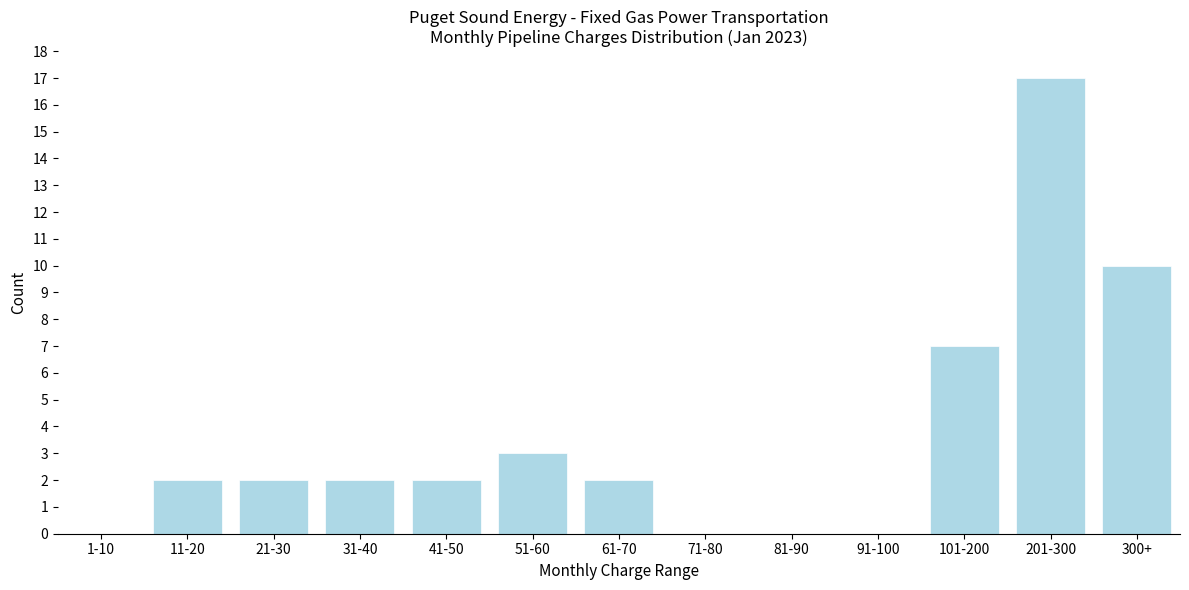

Reading left to right, transcribe all the data shown in this chart.

1-10=0	11-20=2	21-30=2	31-40=2	41-50=2	51-60=3	61-70=2	71-80=0	81-90=0	91-100=0	101-200=7	201-300=17	300+=10